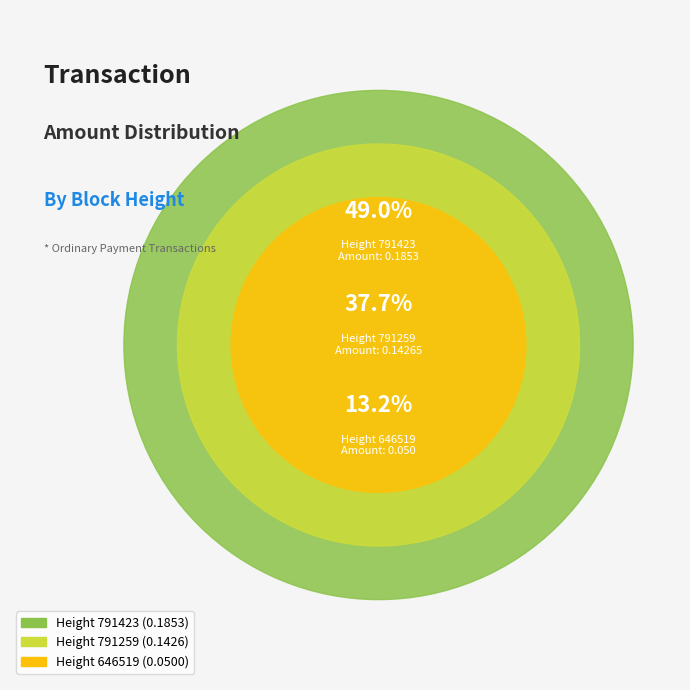

To the nearest percent, what percentage of the pie is 791423?

49%